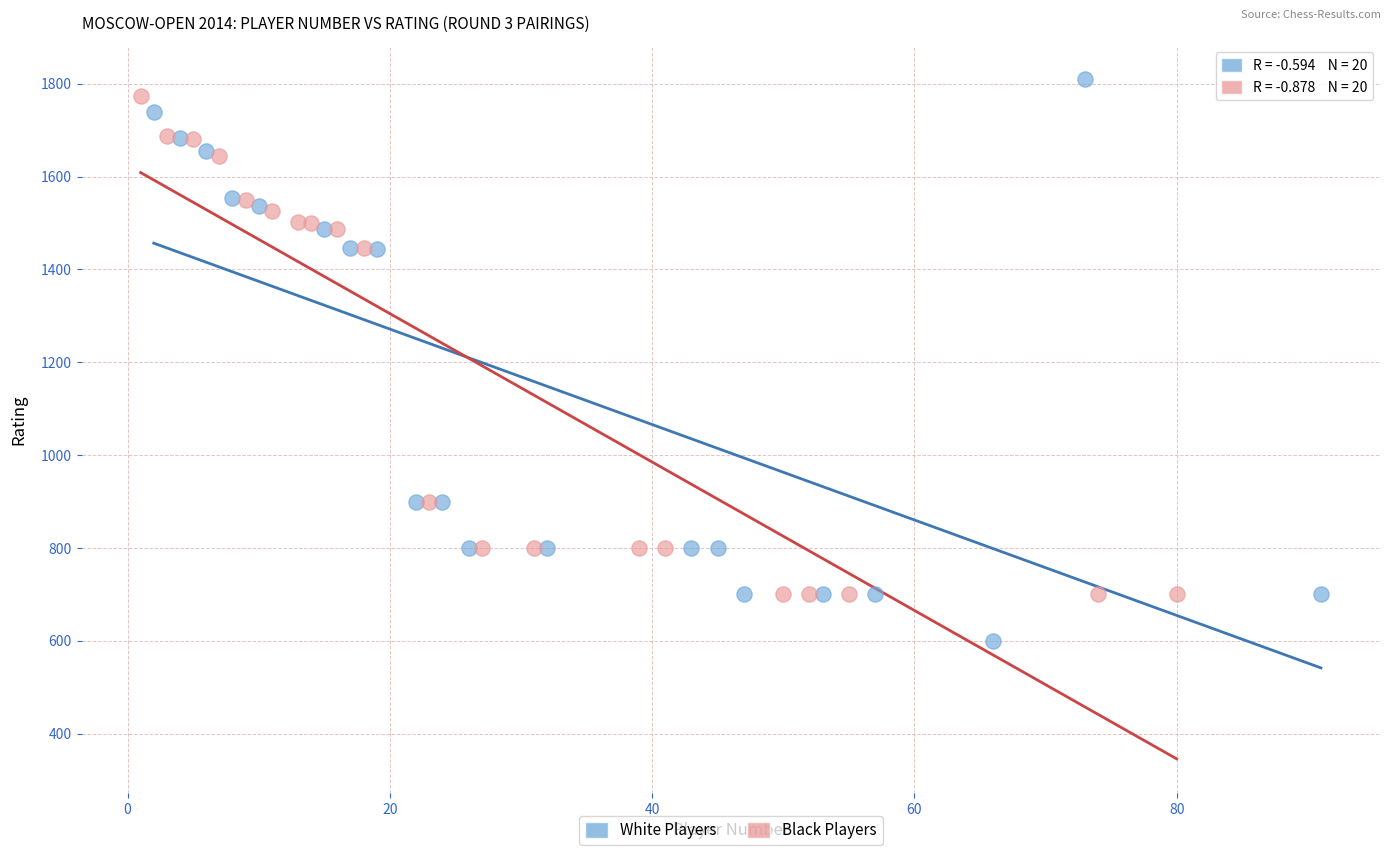

Which series has the largest Y range (max minus min)?

White Players